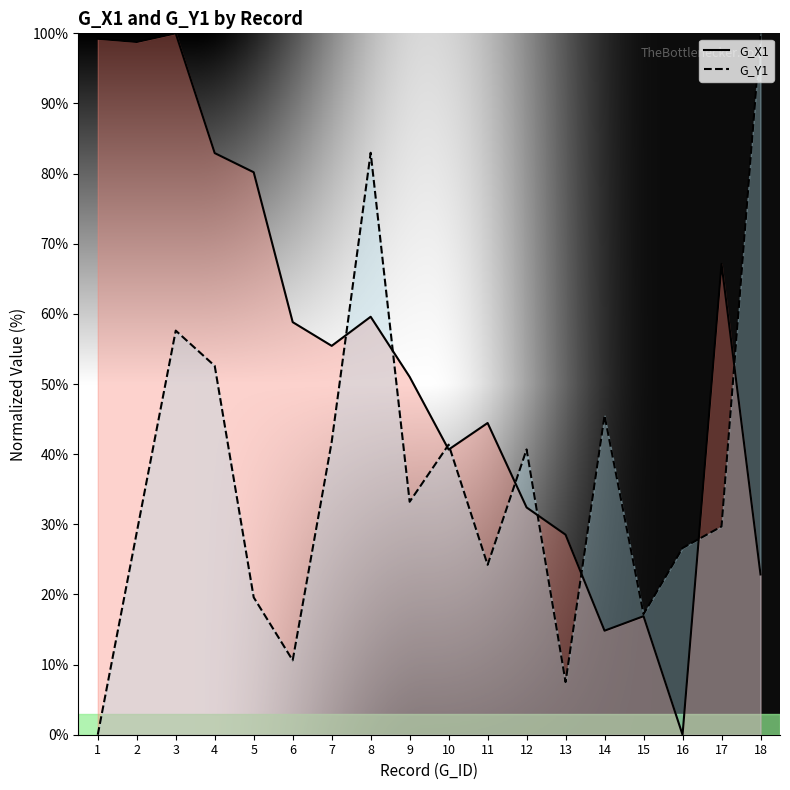

How many values in G_X1 line are above zero?

17